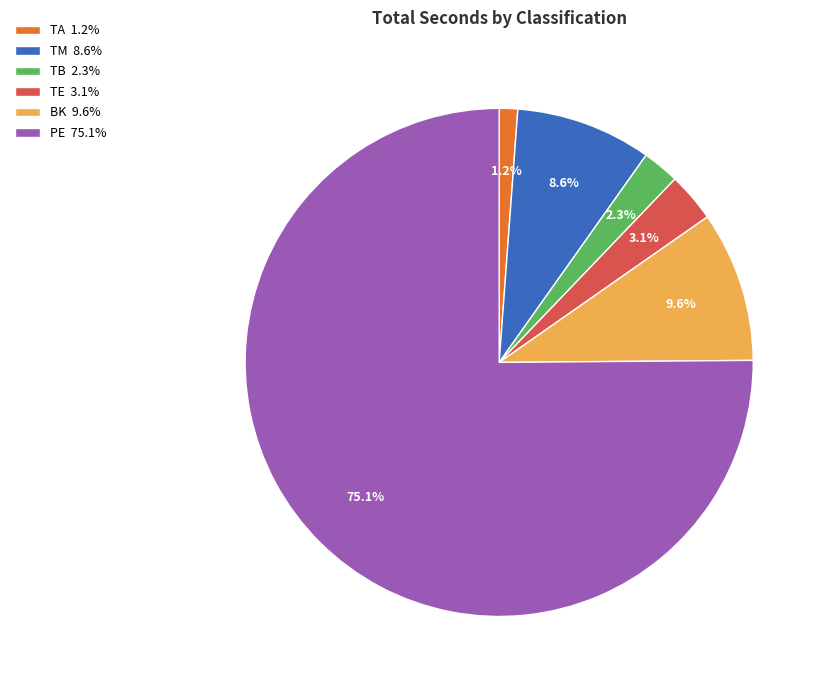

Is there any slice that represents more than half of the pie?

Yes